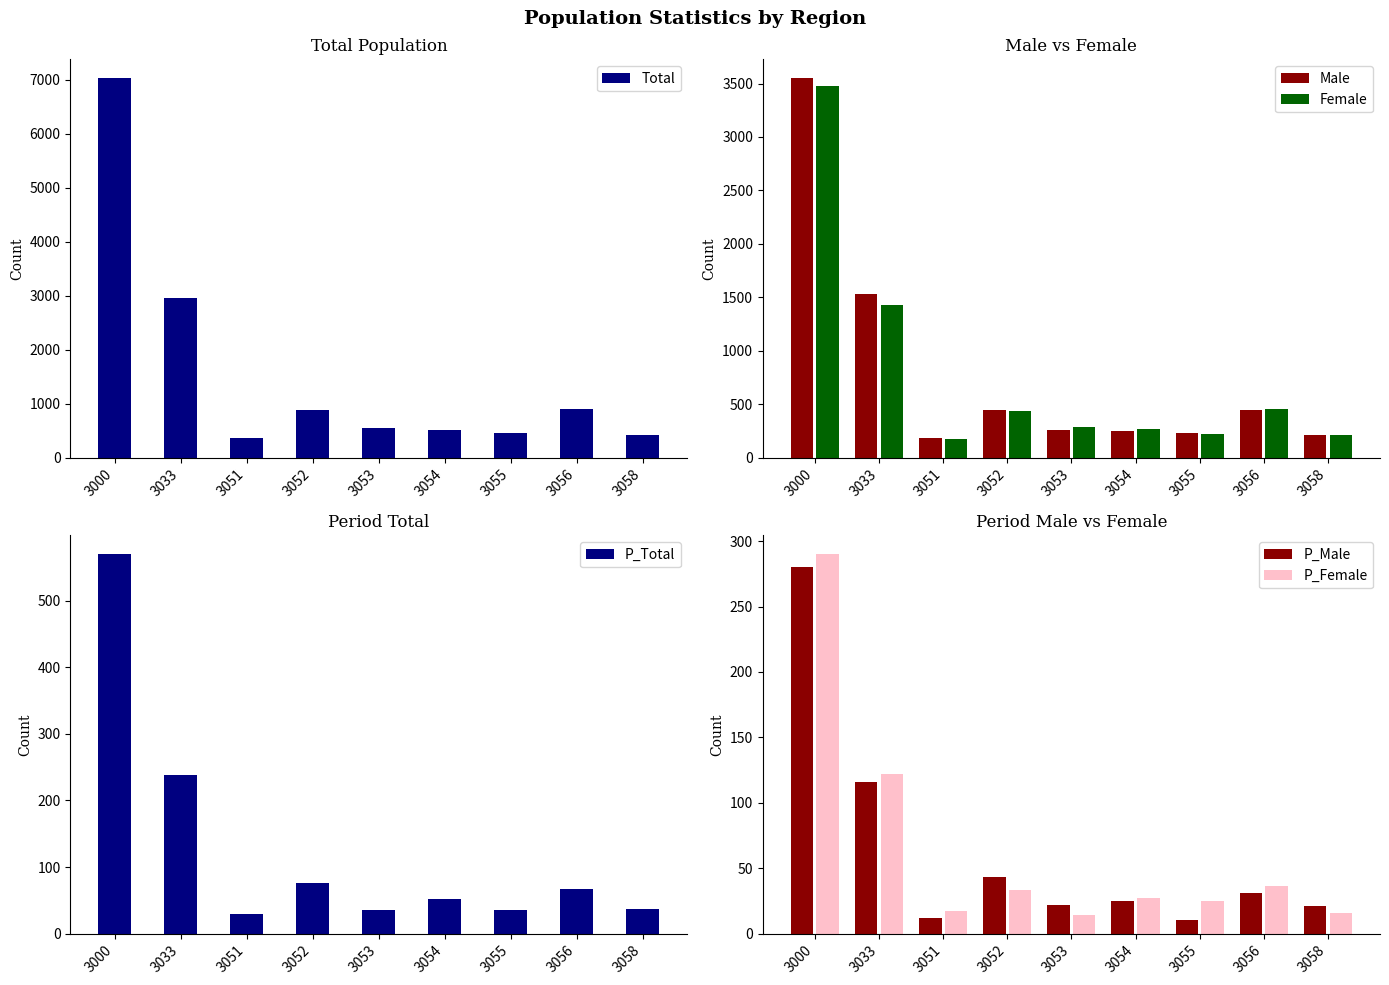

What is the value of the Total bar at the 1st from the left?

7030